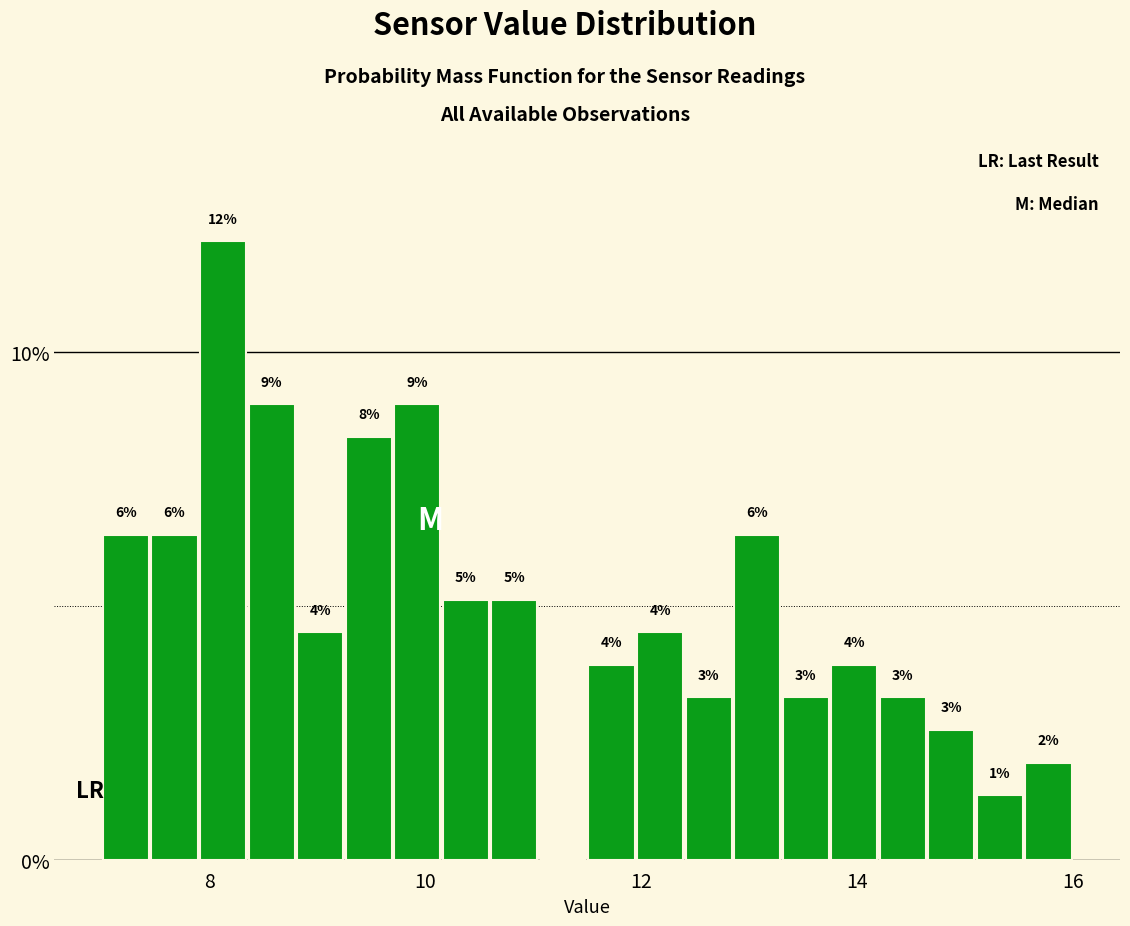

Around what value on the x-axis is the tallest bar? Give the approximate position of its centre, as read against the axis.

8.2